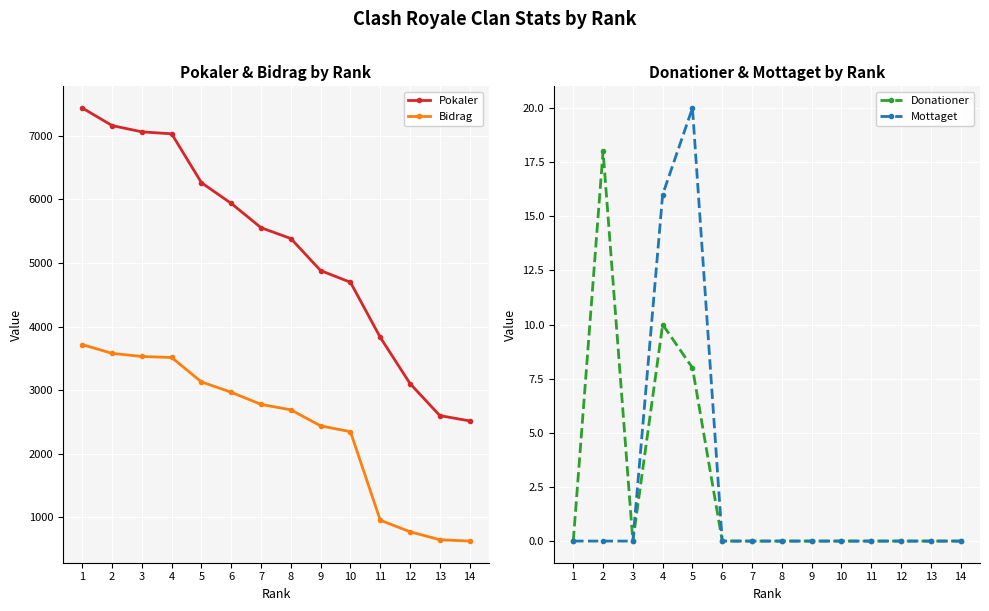

Reading left to right, what are all the values shown in this chart?

Pokaler: 7433	7157	7058	7027	6259	5934	5552	5382	4878	4695	3830	3103	2600	2517
Bidrag: 3716	3578	3529	3513	3129	2967	2776	2691	2439	2347	957	775	650	629
Donationer: 0	18	0	10	8	0	0	0	0	0	0	0	0	0
Mottaget: 0	0	0	16	20	0	0	0	0	0	0	0	0	0